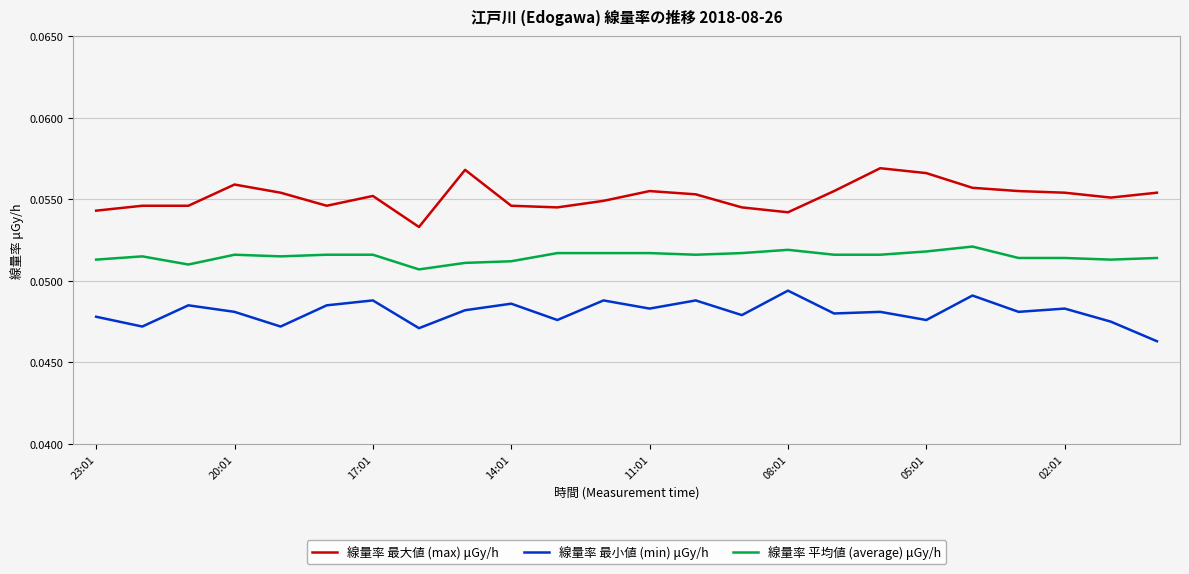

True or false: 線量率 平均値 (average) μGy/h and 線量率 最大値 (max) μGy/h intersect in this chart.

False